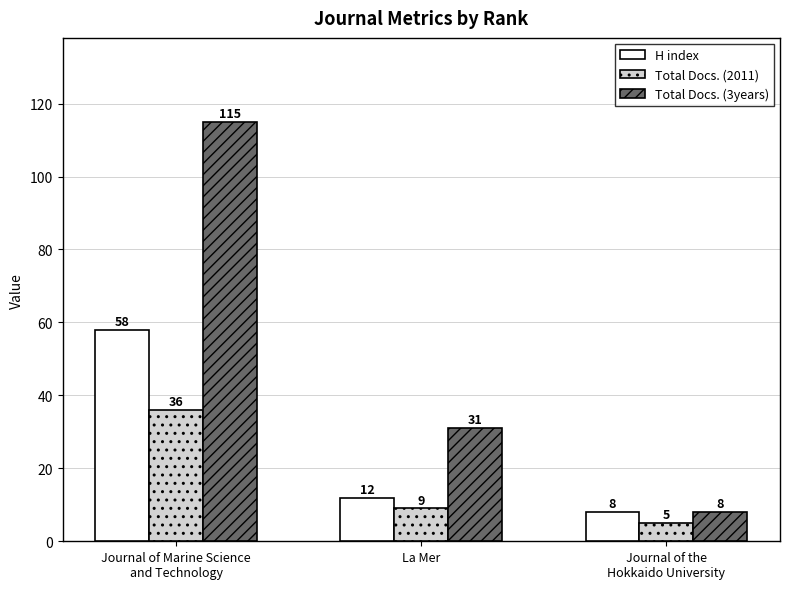

Which series has the widest spread of values?

Total Docs. (3years)